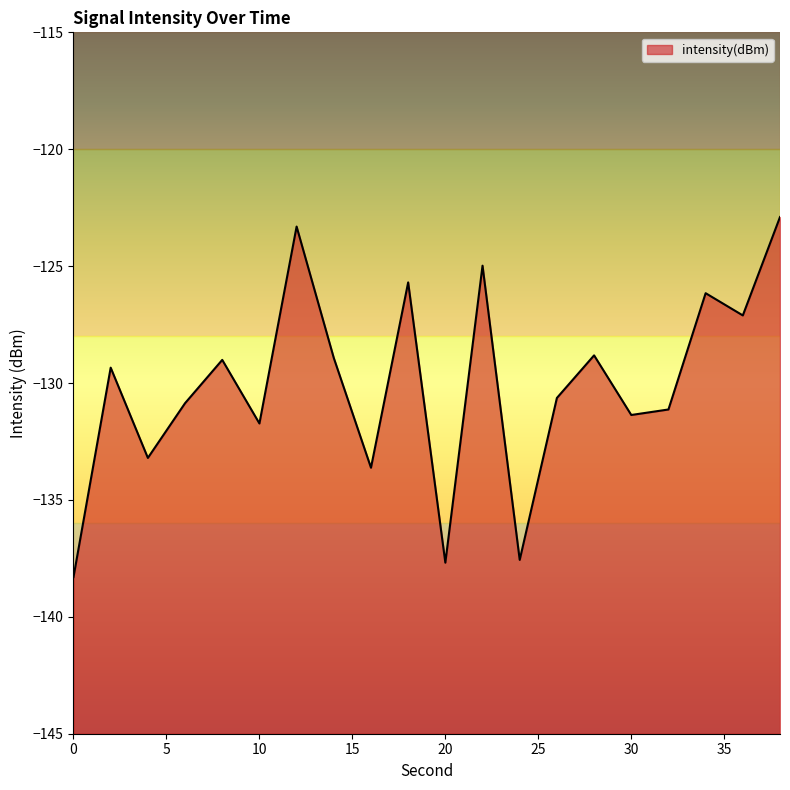

How many values are below -129?

12